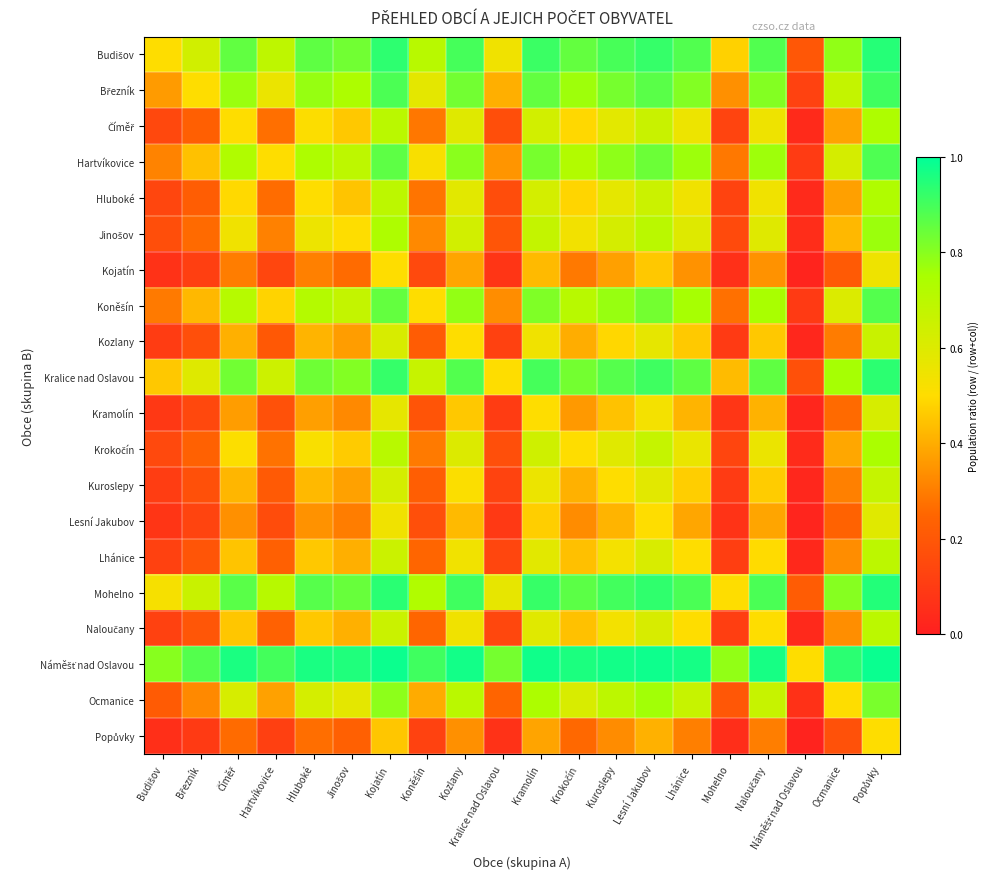

Which series has the largest total across all categories?

Náměšť nad Oslavou